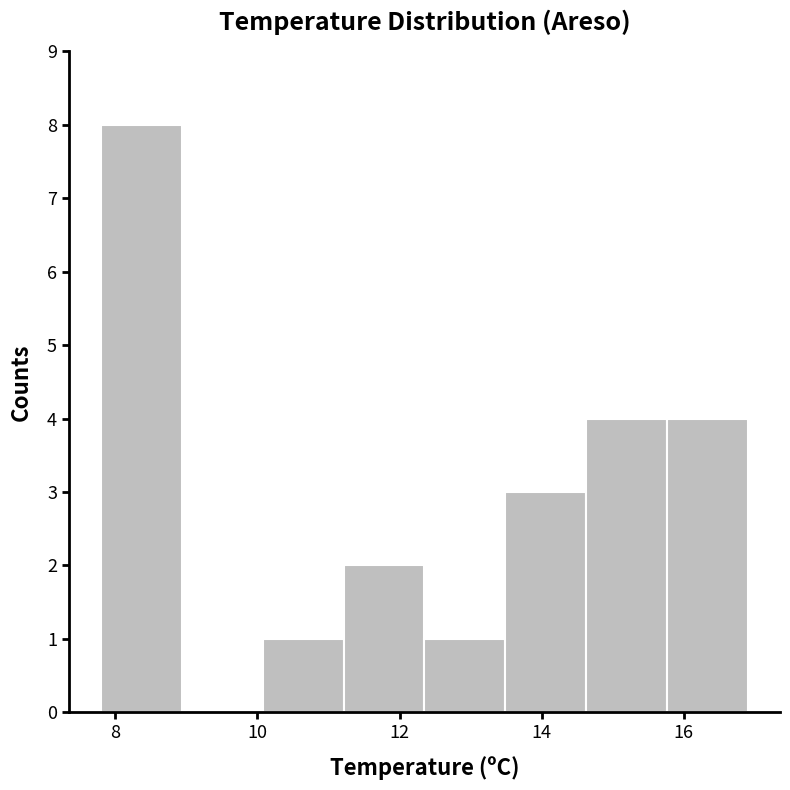

Reading left to right, transcribe this chart: for each bar, give the range it covers on the x-axis and its height. Neither the bar edges nor the heights are printed on the chart, so give them approximately, as read against the axes.

7.8 to 9.0: 8
9.0 to 10.0: 0
10.0 to 11.2: 1
11.2 to 12.4: 2
12.4 to 13.4: 1
13.4 to 14.6: 3
14.6 to 15.8: 4
15.8 to 17.0: 4